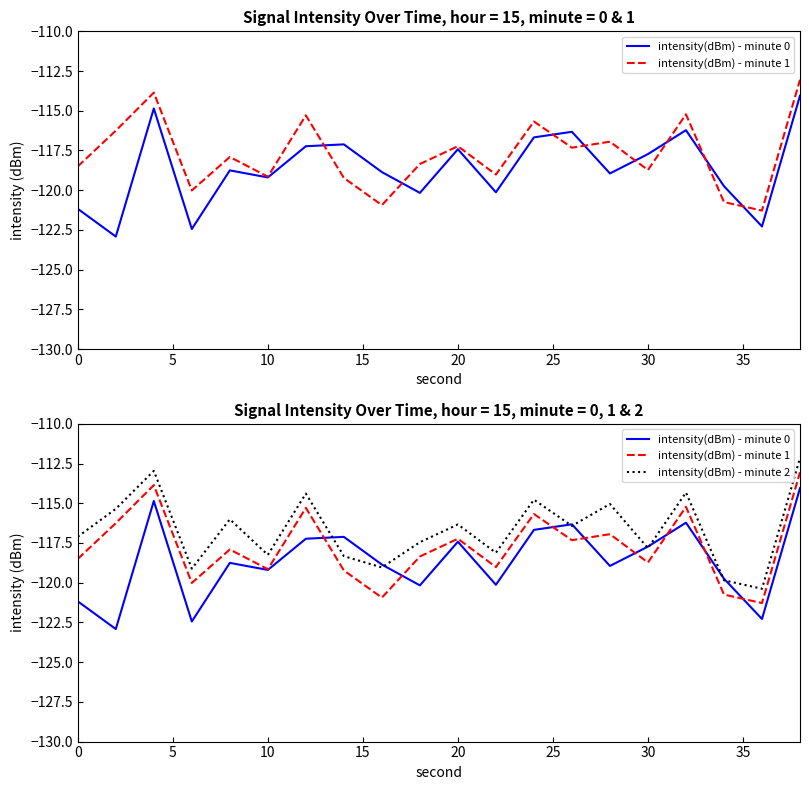

True or false: intensity(dBm) - minute 1 and intensity(dBm) - minute 2 cross at least once.

False